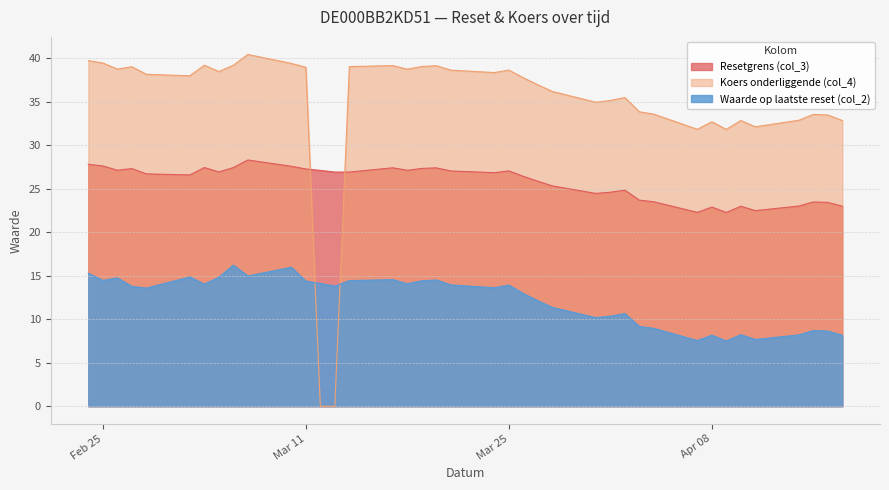

What is the difference between the Resetgrens (col_3) values at 2025-03-28 and 2025-03-18?

1.8